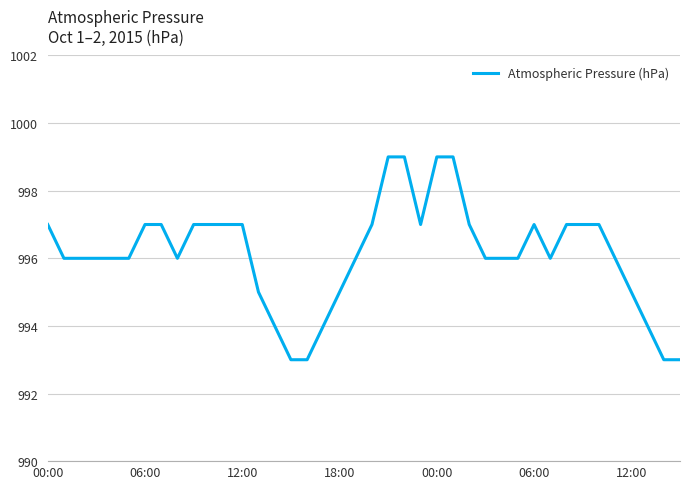

What is the difference between the maximum and minimum values?

6